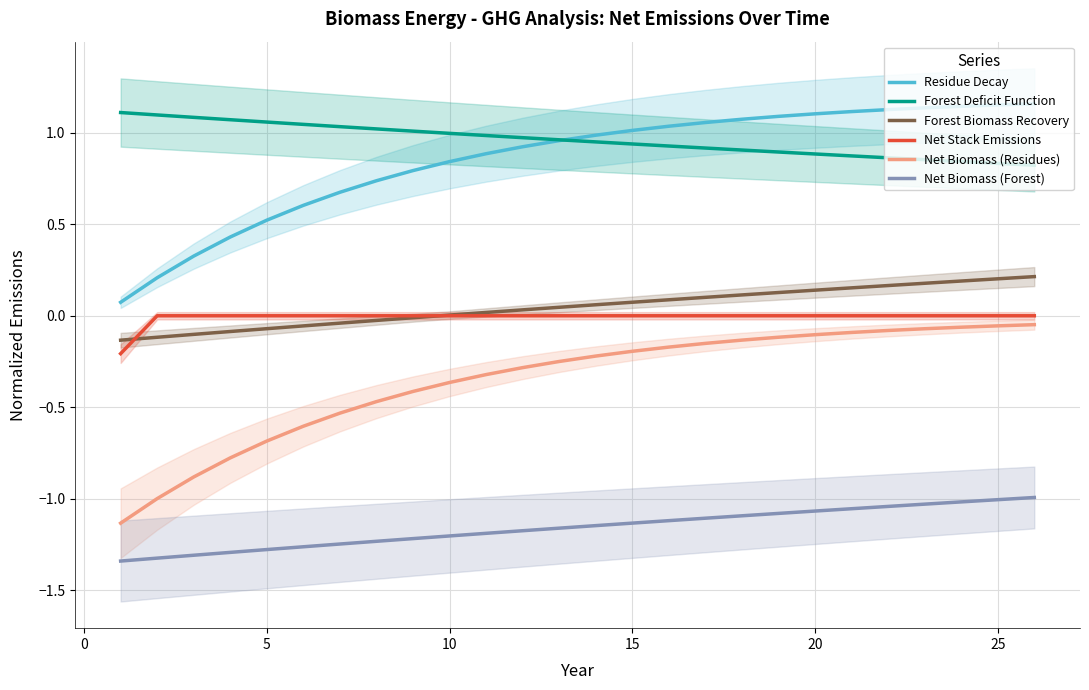

The Net Biomass (Forest) series shows -0.6 at 10. True or false?

False